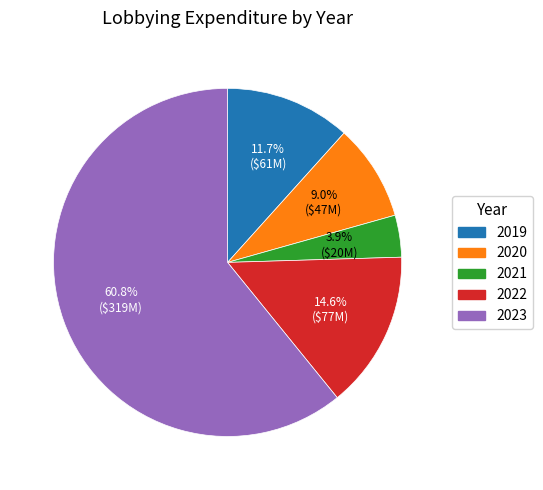

Count the number of slices in the pie.

5